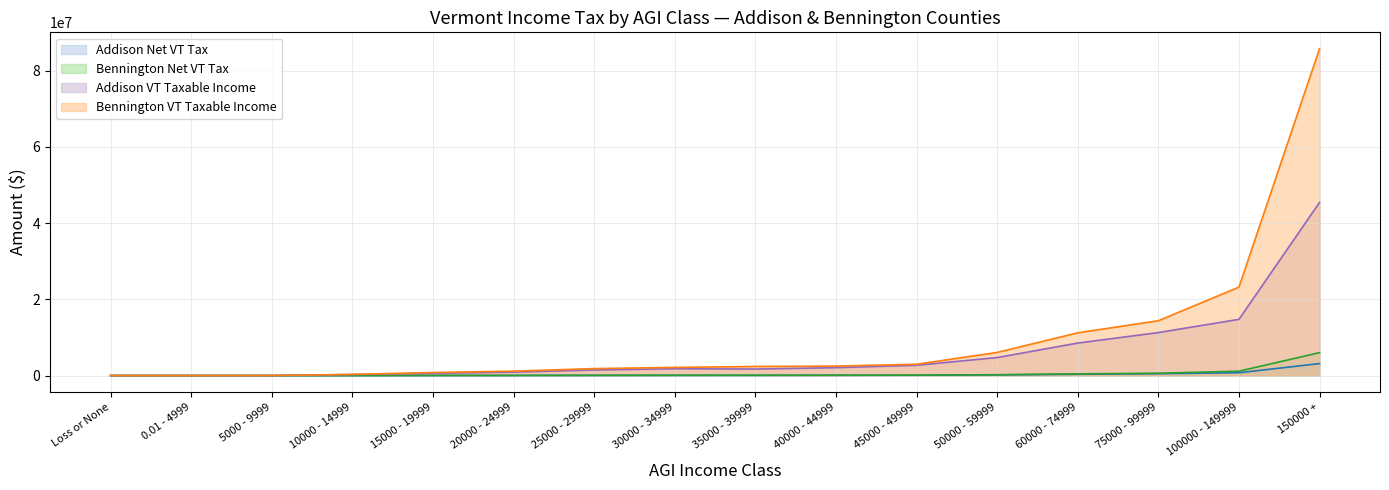

Which series changed the most between Loss or None and 45000 - 49999?

Bennington VT Taxable Income